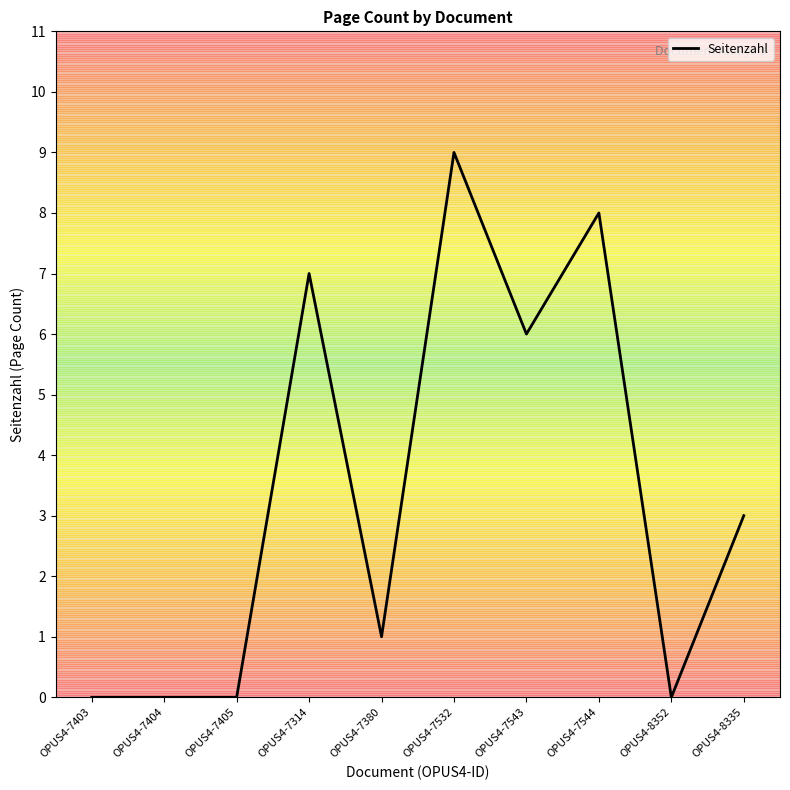

What is the ratio of the value at OPUS4-7544 to the value at OPUS4-8335?

2.7